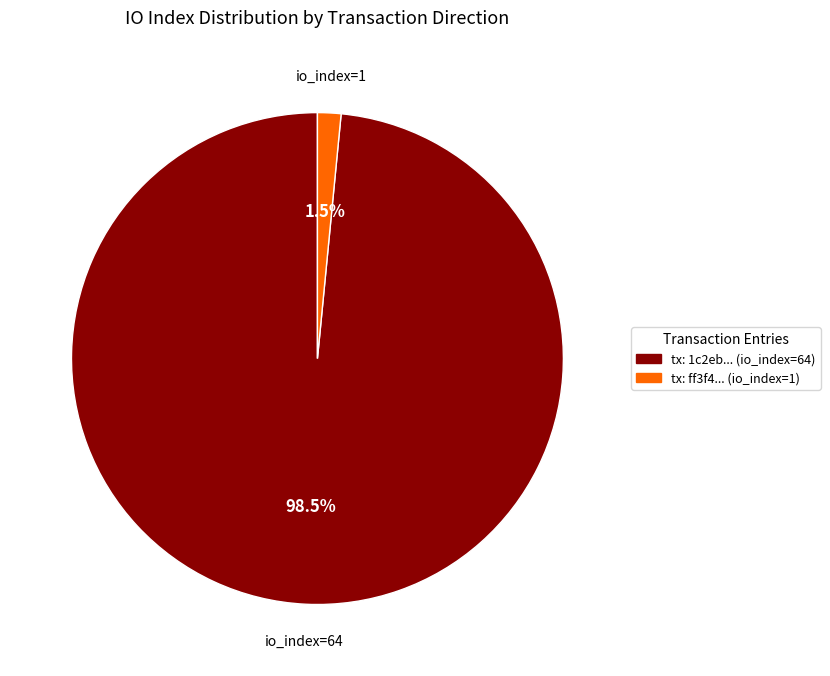

Is there a majority slice in this chart?

Yes